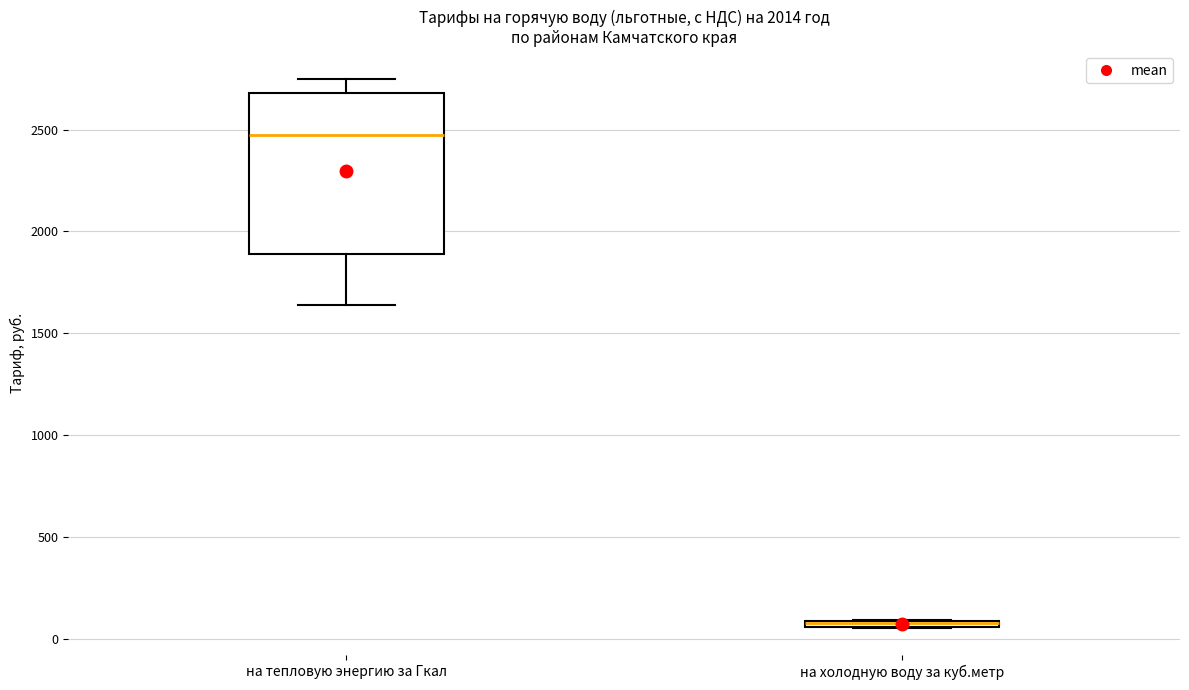

Where is the upper edge of the box for на холодную воду за куб.метр on the y-axis? The values are not printed on the chart, so give them approximately, as read against the axis.

100